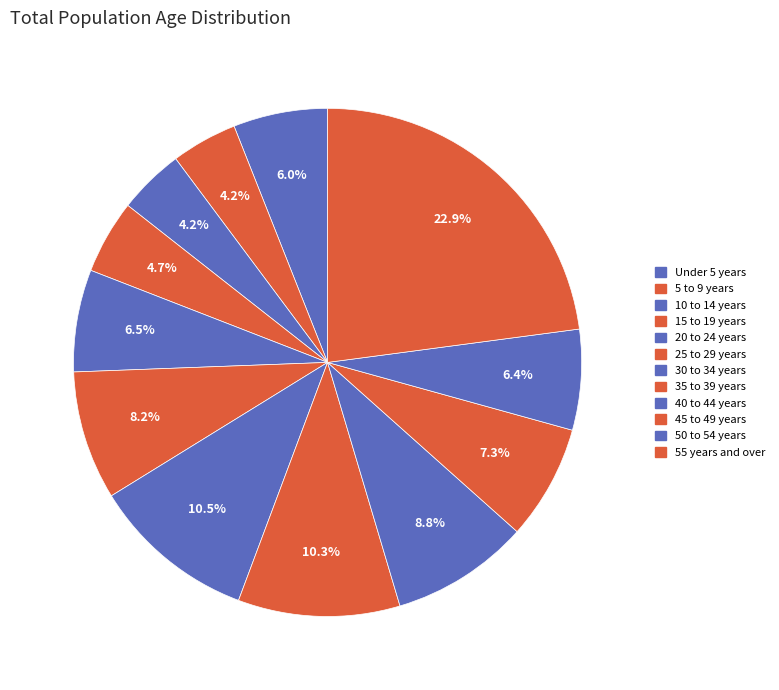

Is it true that 20 to 24 years is 6% of the pie?

True